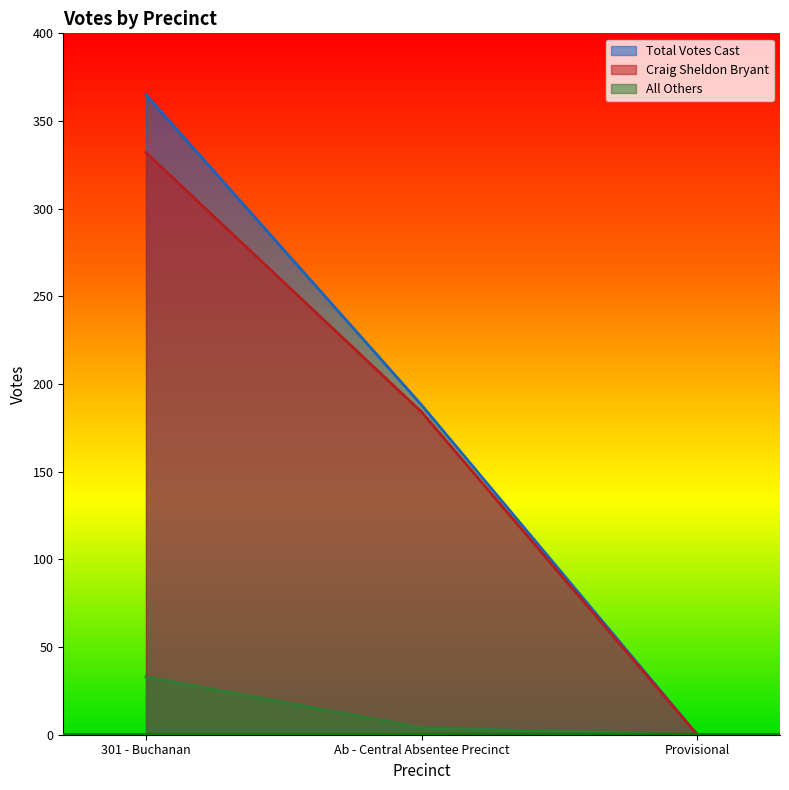

What is the label of the 2nd point from the left?

Ab - Central Absentee Precinct